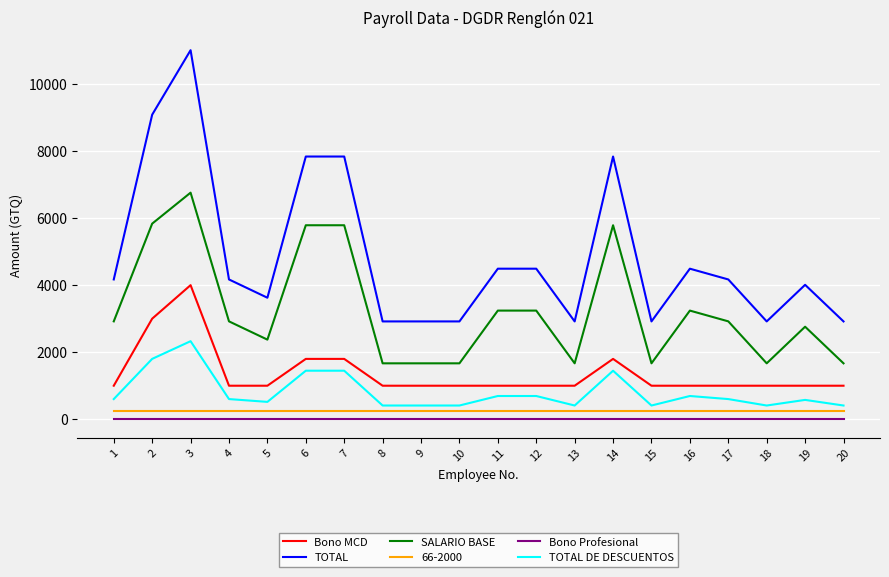

What is the minimum value for Bono MCD?

1000.0